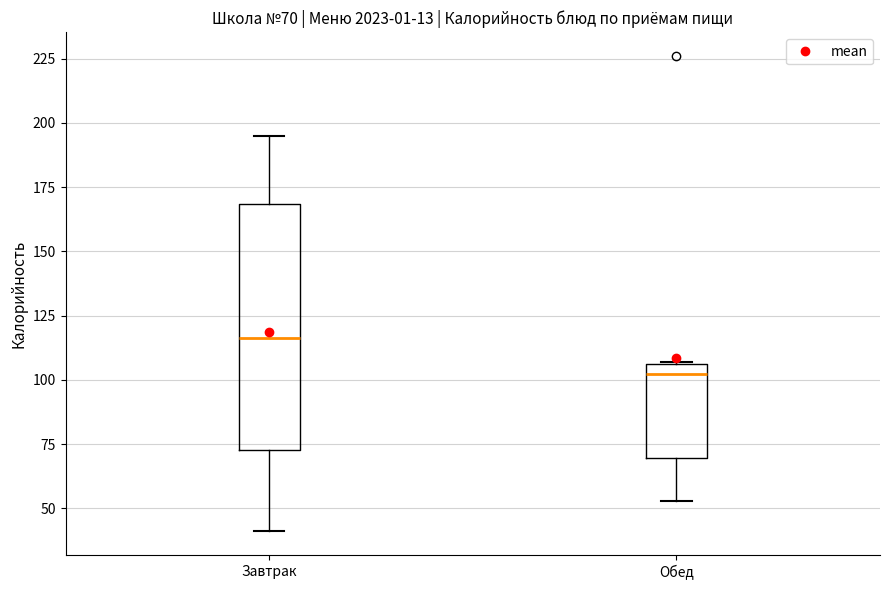

Which box has the highest median line?

Завтрак